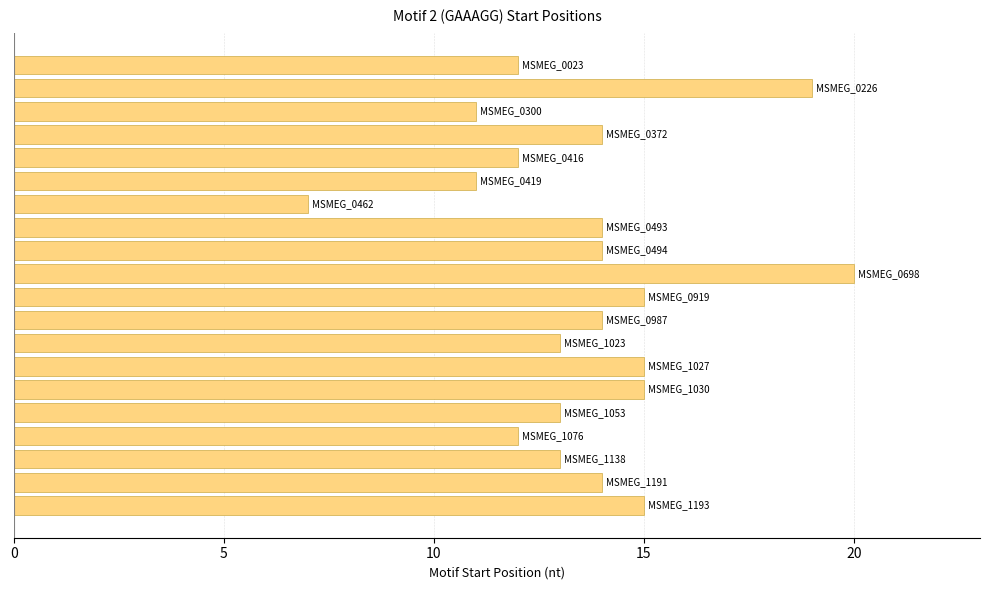

What is the maximum value shown in the chart?

20